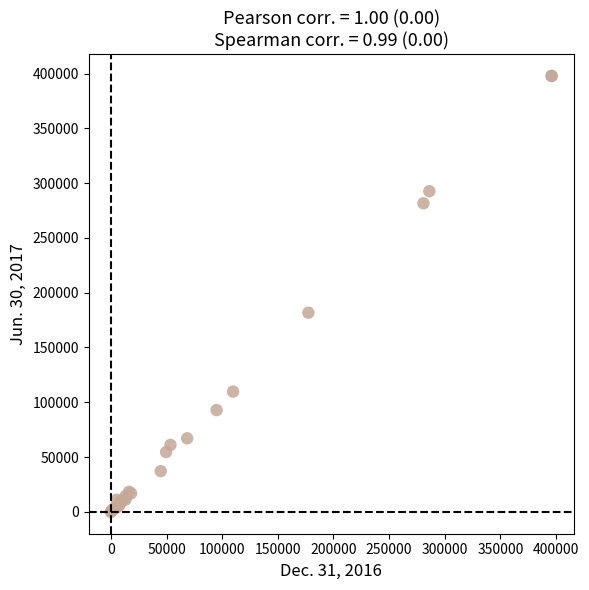

What Y value in the scatter plot is closest to 198869?

181786